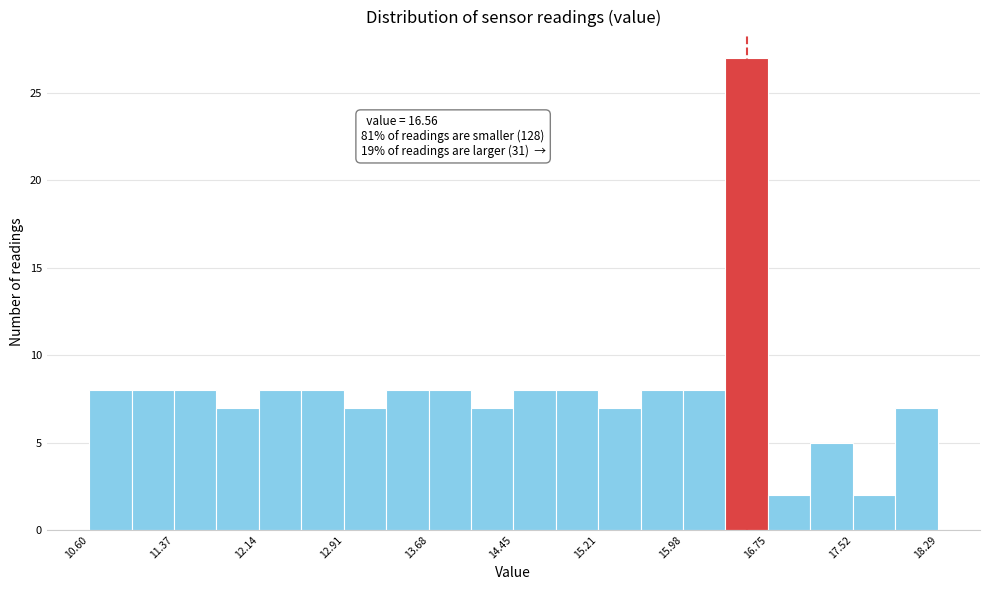

Around what value on the x-axis is the tallest bar? Give the approximate position of its centre, as read against the axis.

16.6